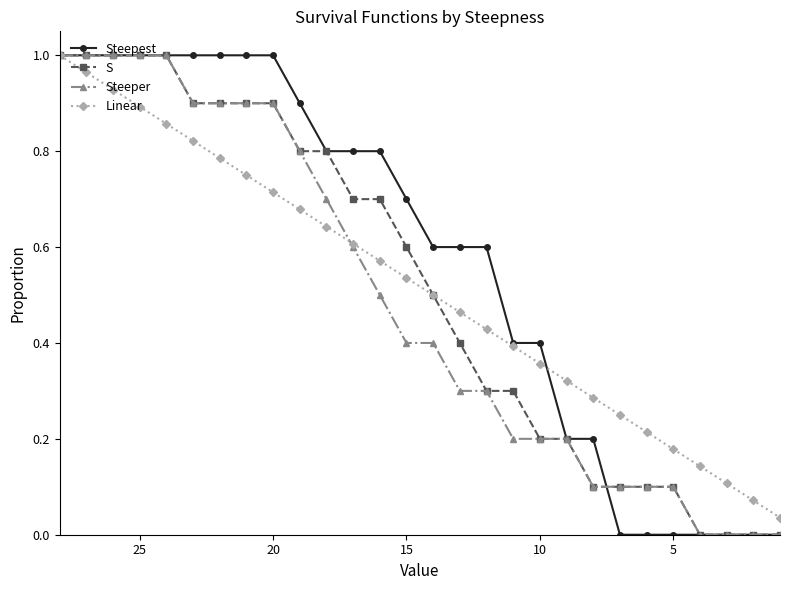

True or false: S has more than 0 points higher than both neighbors.

False